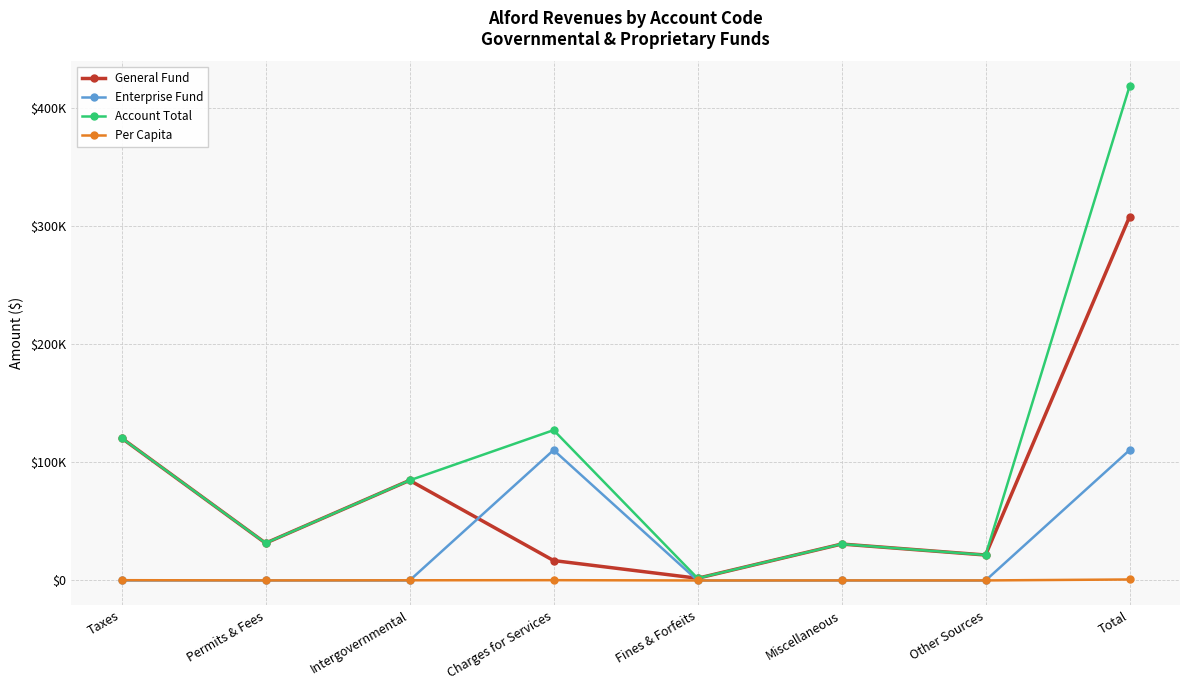

Rank the series by their maximum value, from lowest to highest.

Per Capita, Enterprise Fund, General Fund, Account Total